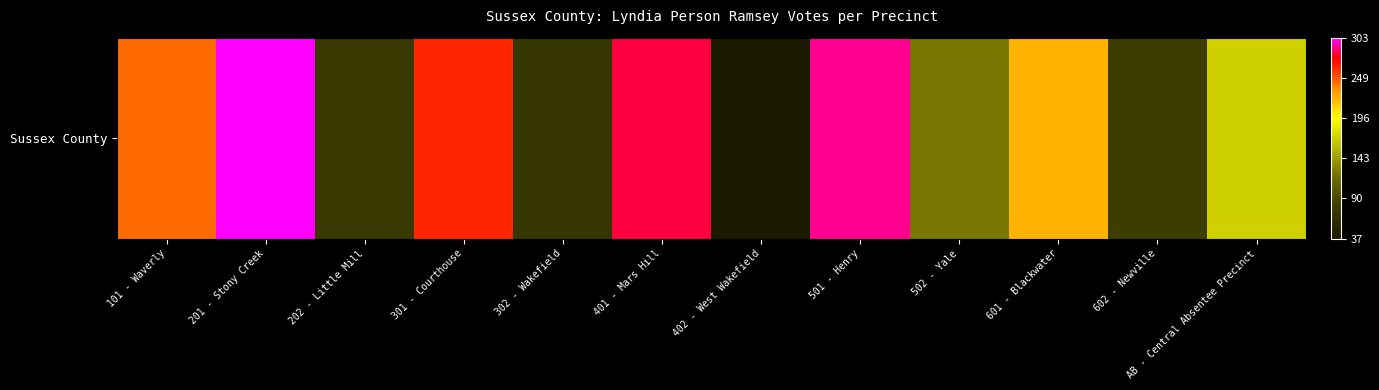

What is the sum of all values?

2168